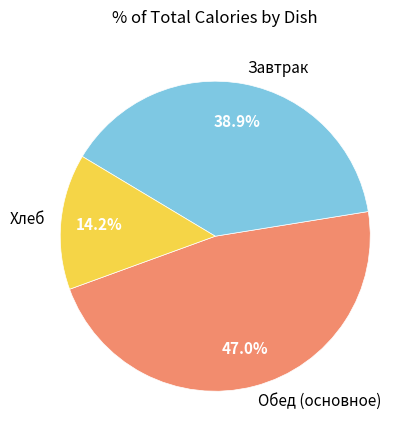

What is the ratio of the value at Хлеб to the value at Завтрак?

0.4